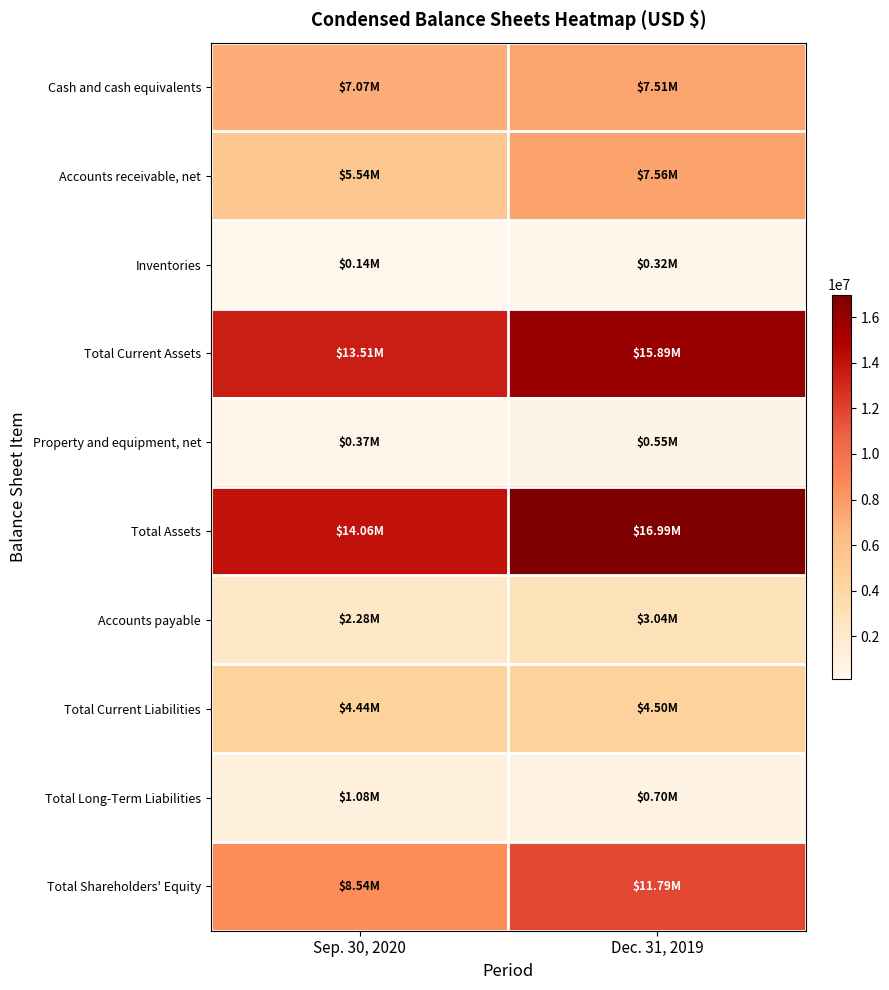

List the series in order of their peak value, lowest first.

Inventories, Property and equipment, net, Total Long-Term Liabilities, Accounts payable, Total Current Liabilities, Cash and cash equivalents, Accounts receivable, net, Total Shareholders' Equity, Total Current Assets, Total Assets